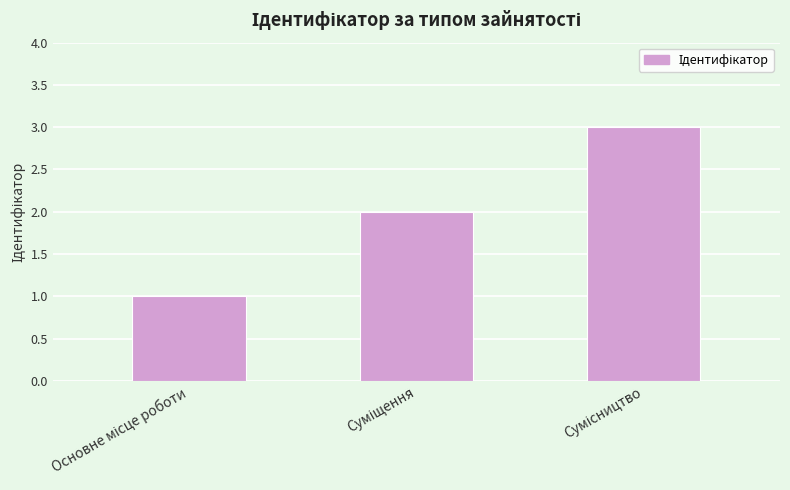

What is the smallest value displayed?

1